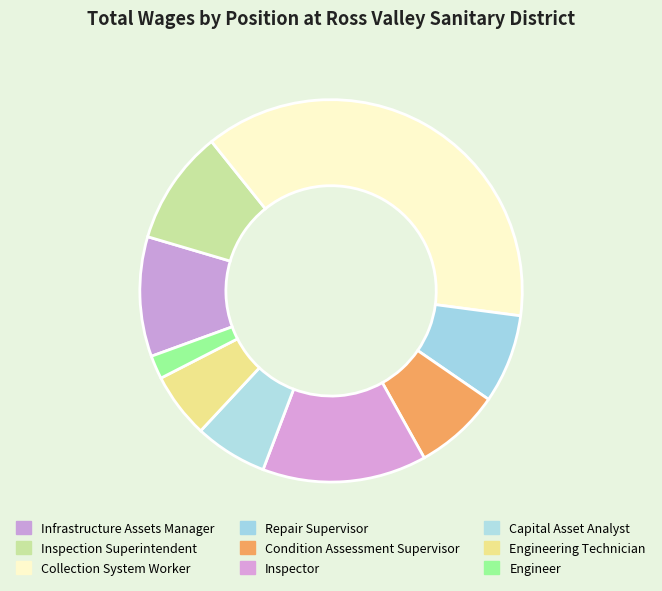

What is the ratio of the value at Engineer to the value at Engineering Technician?

0.4